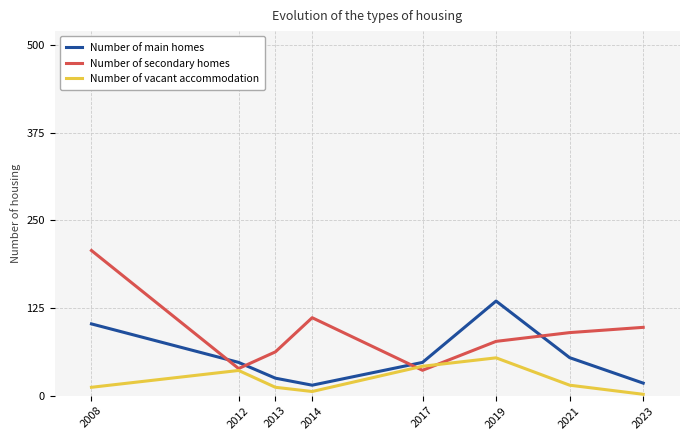

How many distinct data groups are displayed?

3